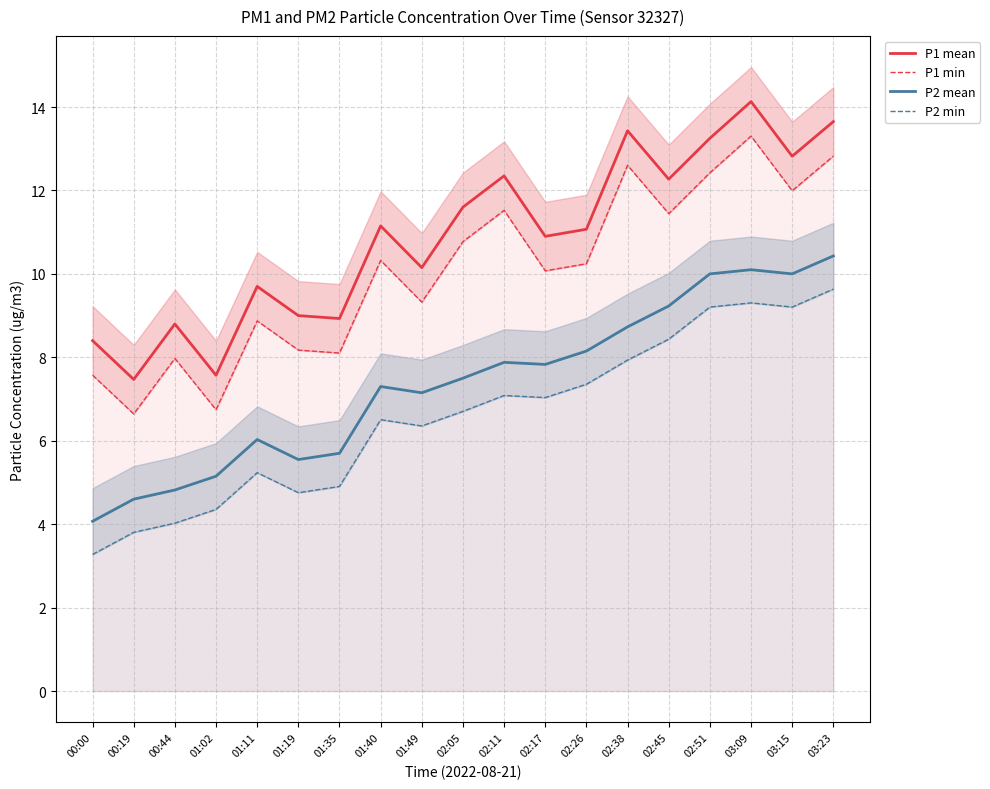

Is it true that P1 mean equals 7.6 at 02:38?

False